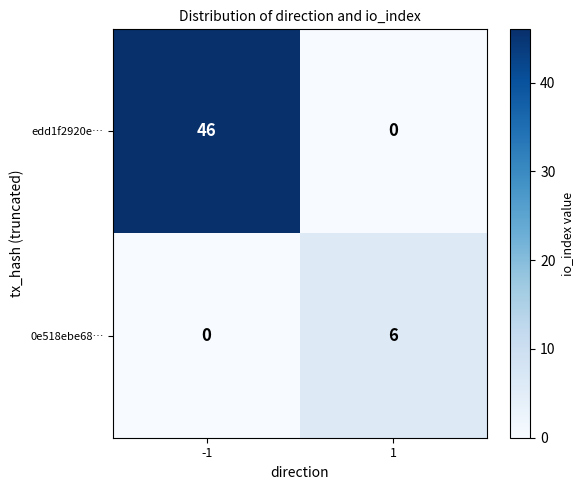

What is the difference between the edd1f2920e… values at -1 and 1?

46